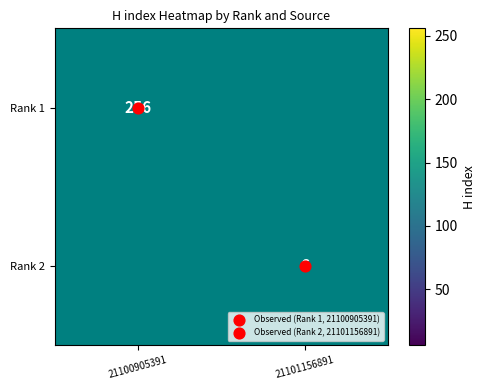

List the series in order of their overall mean, highest first.

Rank 1, Rank 2